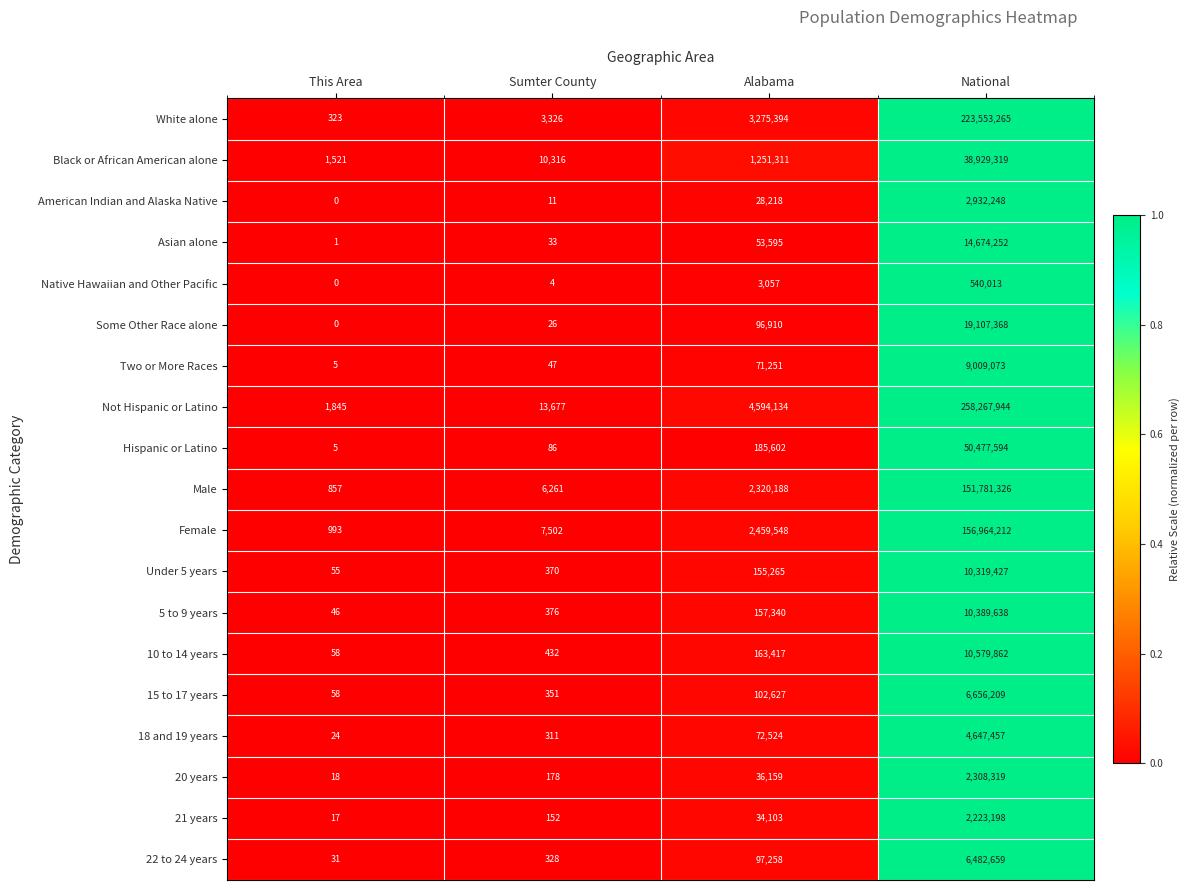

Which series has the largest range (max minus min)?

Not Hispanic or Latino